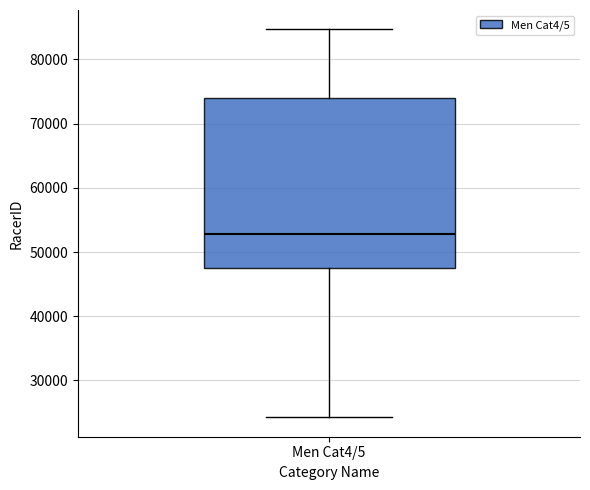

Where does the upper whisker of the box for Men Cat4/5 end on the y-axis? The values are not printed on the chart, so give them approximately, as read against the axis.

85000